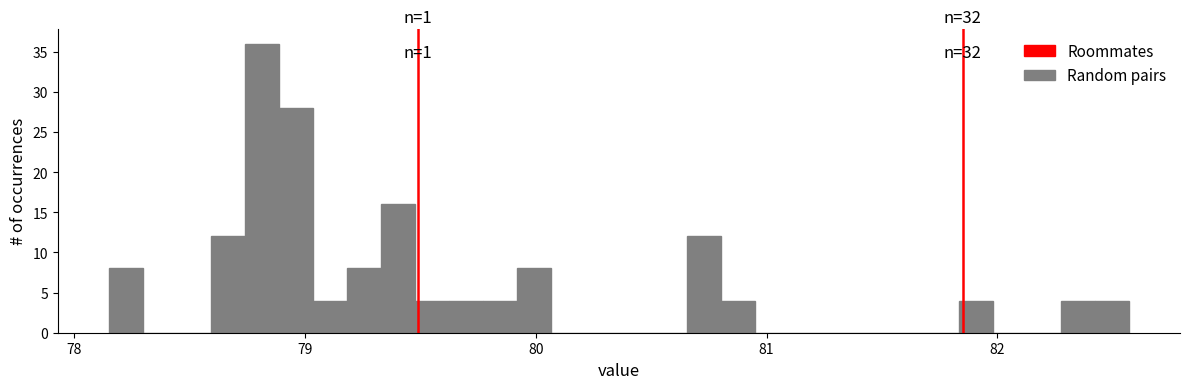

Read against the x-axis, roughly where is the centre of the tallest bar?

78.8